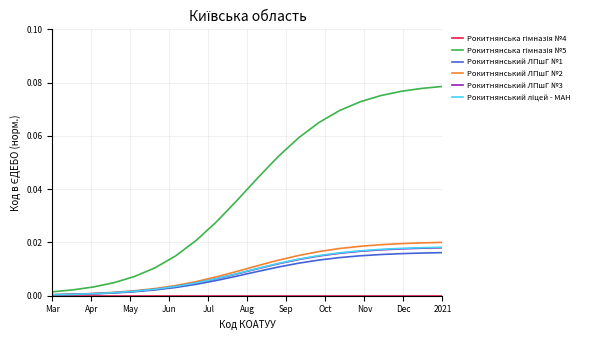

How many lines are shown in the chart?

6